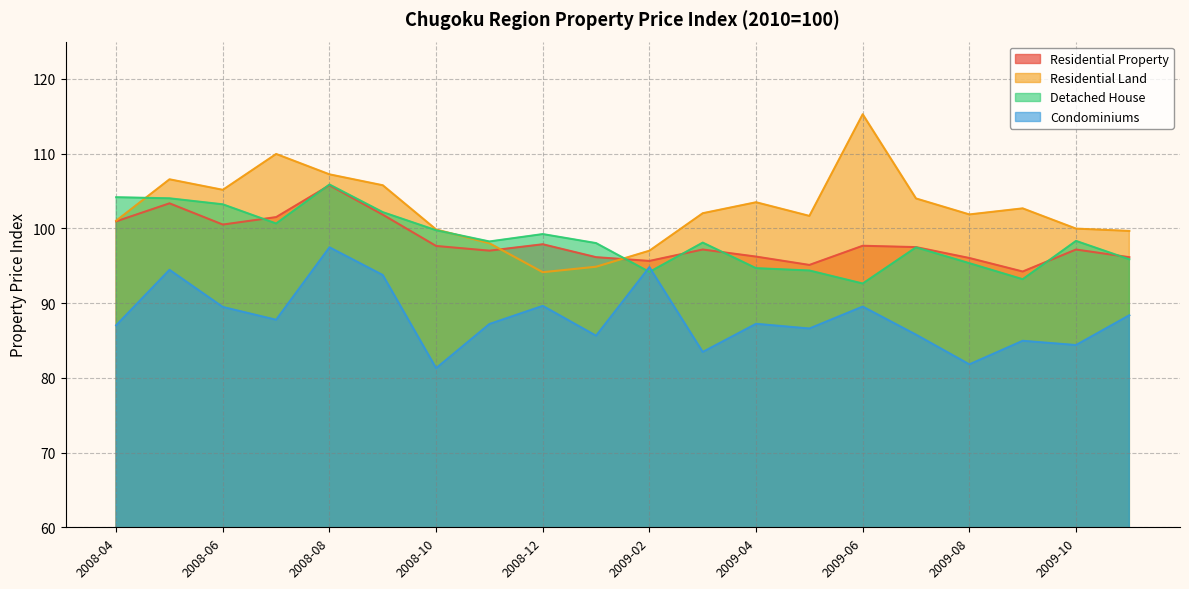

List the labels in order of Residential Land value, largest first.

2009-06, 2008-07, 2008-08, 2008-05, 2008-09, 2008-06, 2009-07, 2009-04, 2009-09, 2009-03, 2009-08, 2009-05, 2008-04, 2009-10, 2008-10, 2009-11, 2008-11, 2009-02, 2009-01, 2008-12